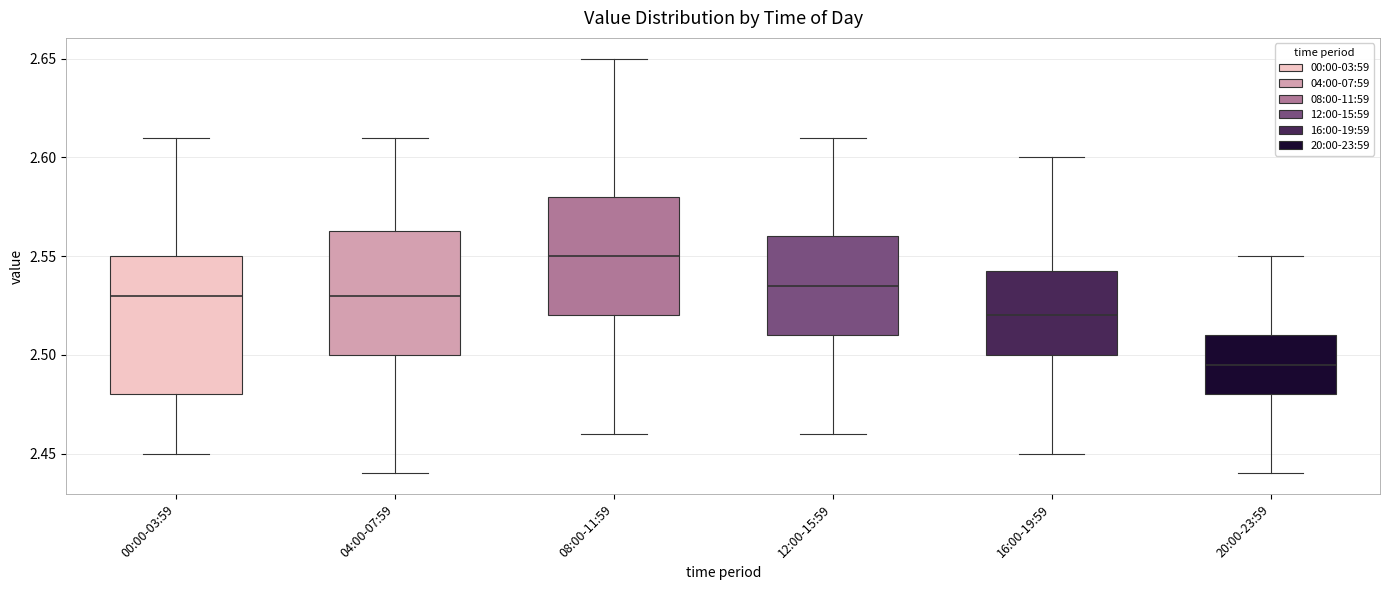

Where does the upper whisker of the box for 16:00-19:59 end on the y-axis? The values are not printed on the chart, so give them approximately, as read against the axis.

2.600